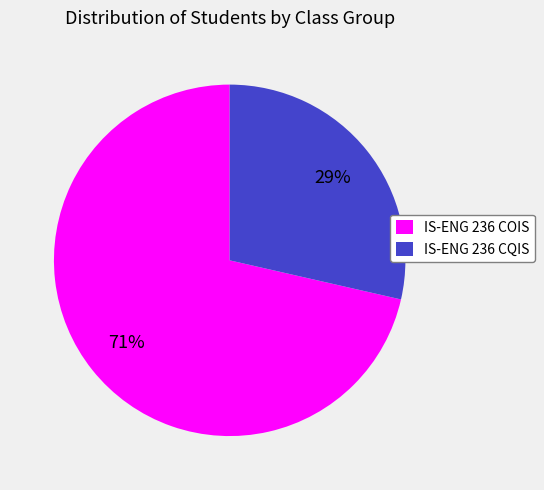

Is it true that IS-ENG 236 COIS is 71% of the pie?

True